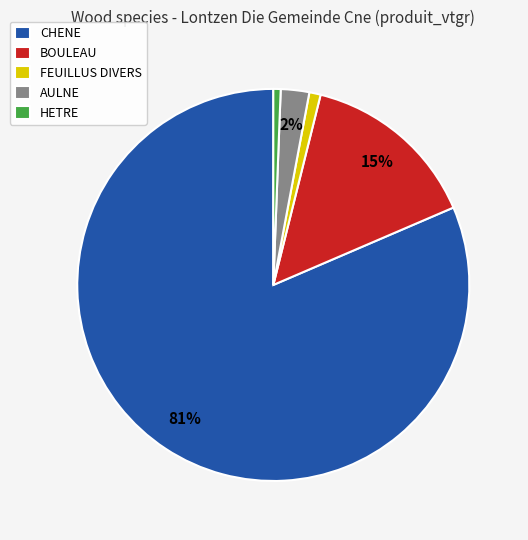

Which has a higher value, HETRE or CHENE?

CHENE